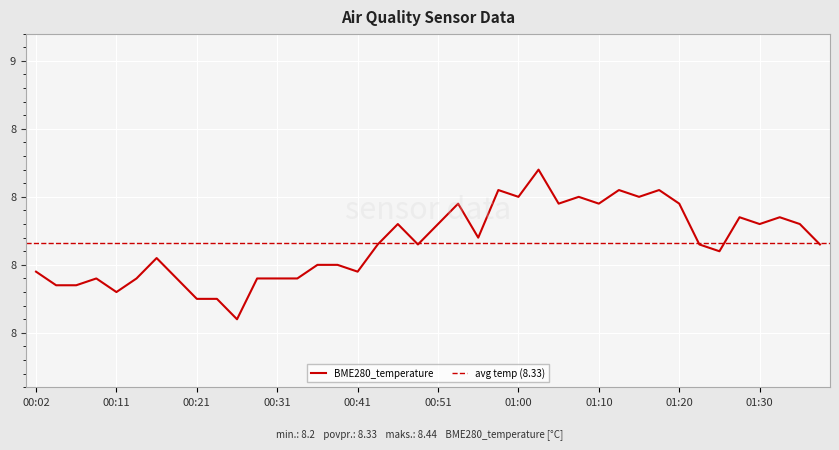

List the labels in order of value, smallest first.

00:26, 00:21, 00:24, 00:11, 00:04, 00:07, 00:09, 00:14, 00:19, 00:28, 00:31, 00:33, 00:02, 00:41, 00:36, 00:38, 00:16, 01:25, 00:43, 00:48, 01:22, 01:37, 00:55, 00:46, 00:51, 01:30, 01:35, 01:27, 01:32, 00:53, 01:05, 01:10, 01:20, 01:00, 01:07, 01:15, 00:58, 01:12, 01:17, 01:03